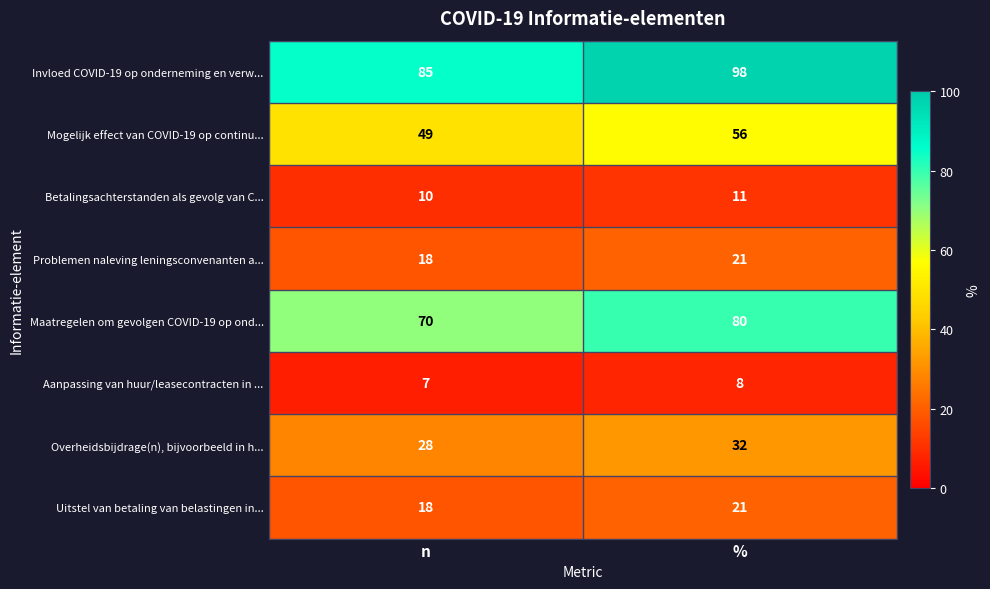

What is the maximum value shown in the chart?

98